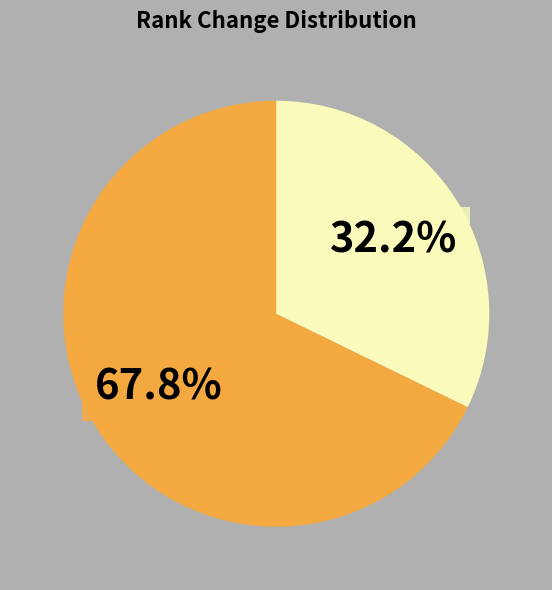

Is there a majority slice in this chart?

Yes